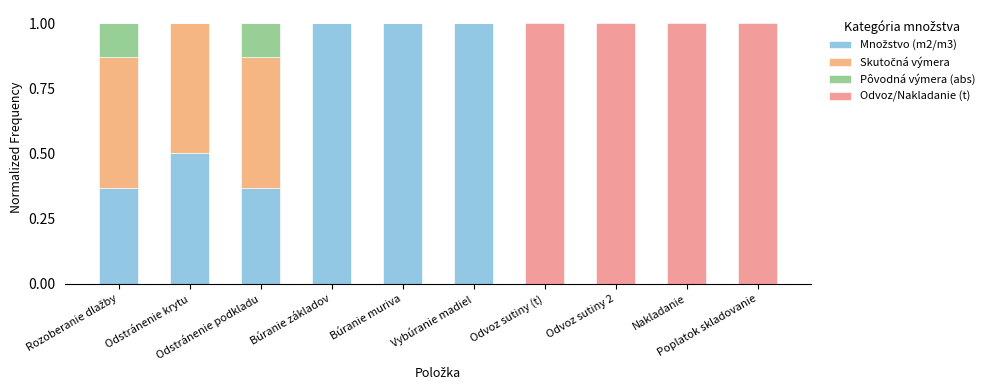

Where is Odvoz/Nakladanie (t) nearest to the value 0?

Rozoberanie dlažby